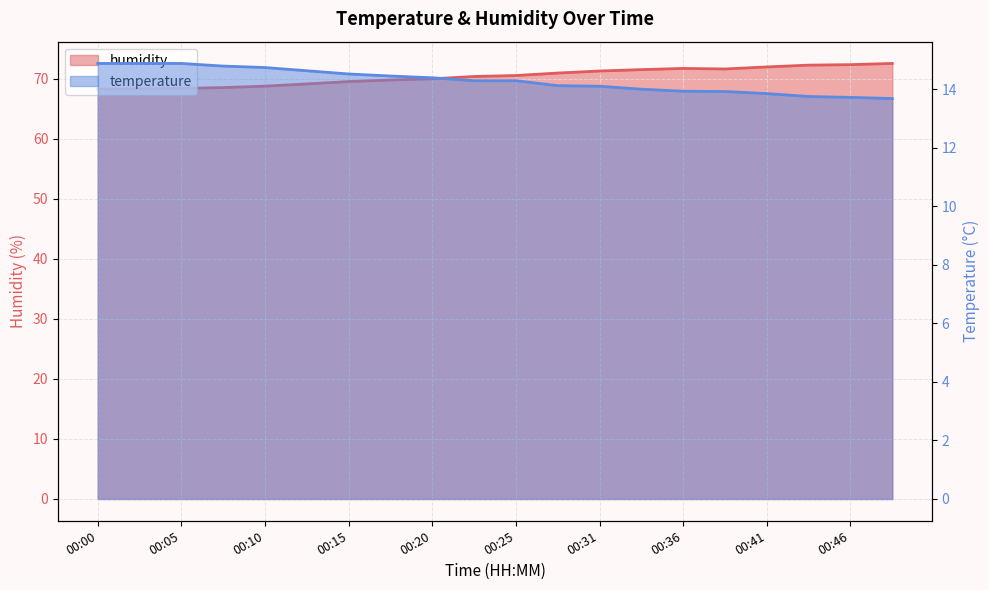

What is the value of the temperature point at the 8th from the left?

14.5